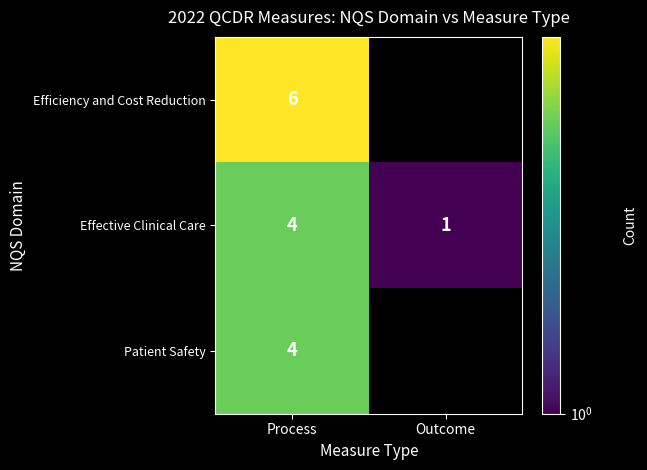

What is the total value across all series at Process?

14